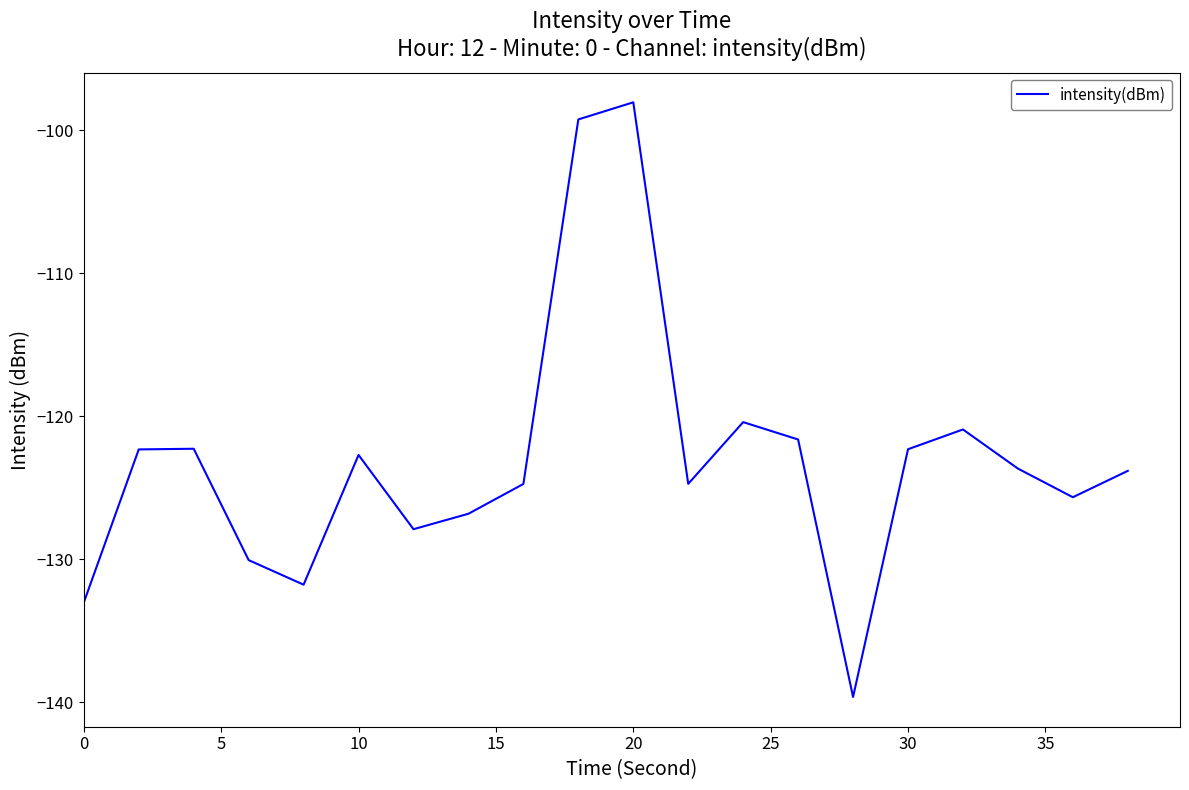

What is the difference between the maximum and minimum values?

41.6